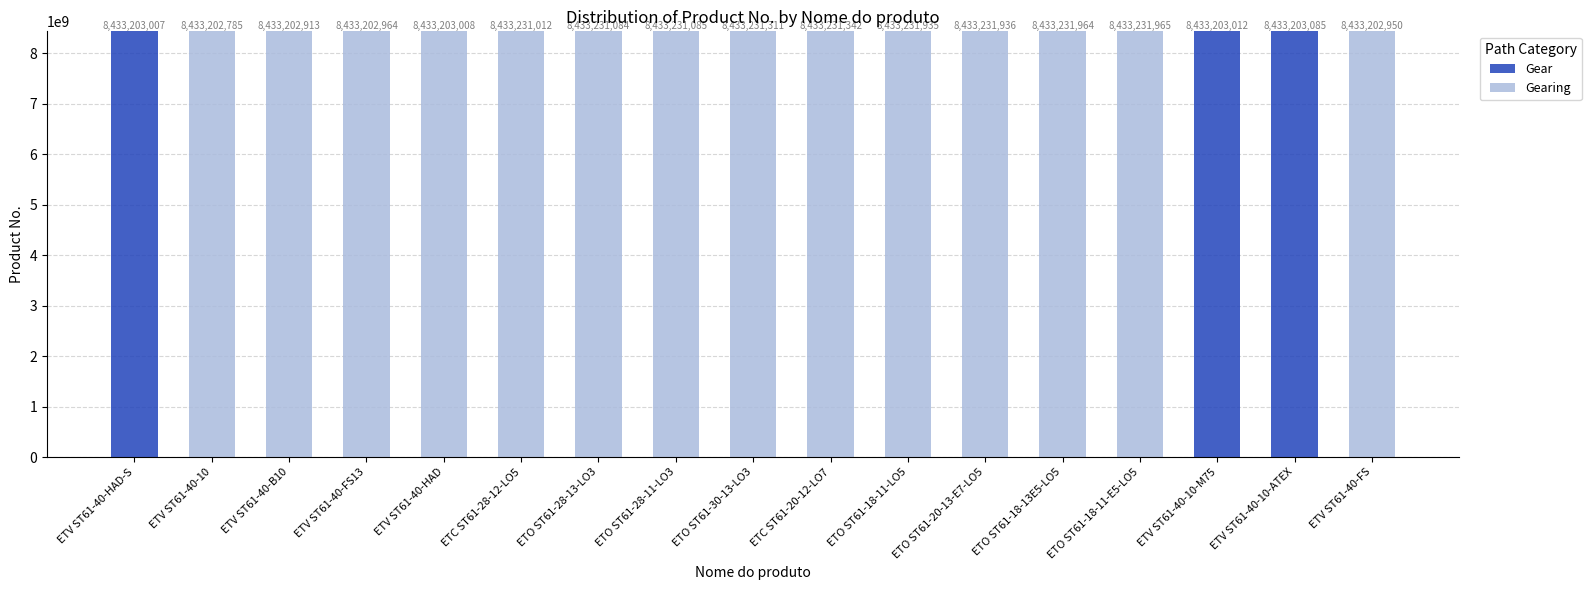

At which label does Gear reach its peak?

ETV ST61-40-10-ATEX